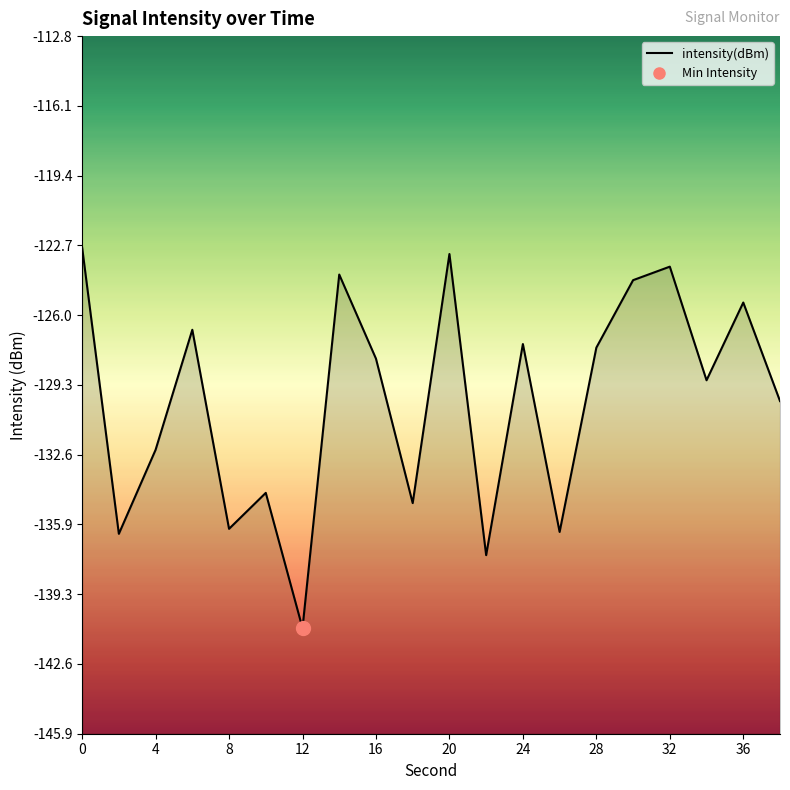

How many points are lower than both their immediate neighbors (excluding endpoints)?

7